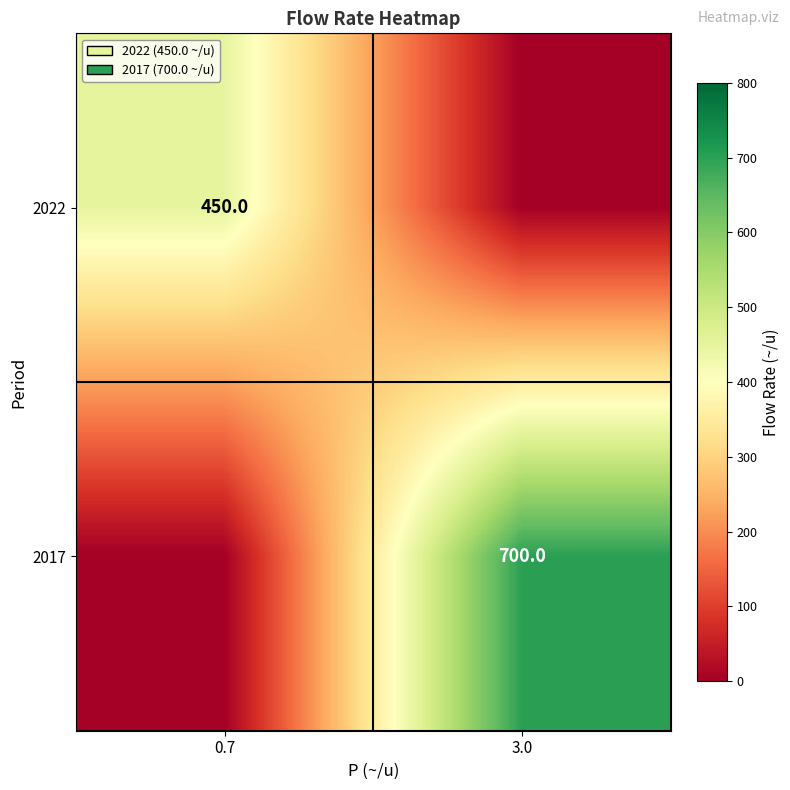

The value of 2017 at 3.0 is 1162. True or false?

False